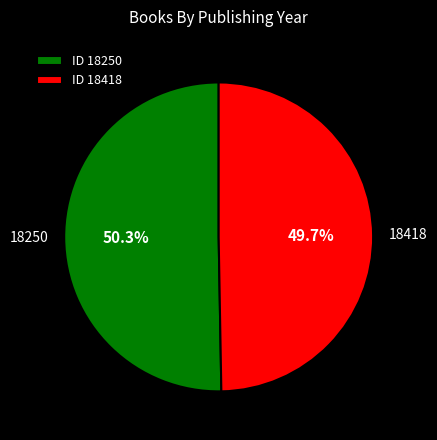

Approximately how many times larger is the value at 18418 compared to 18250?

1.0